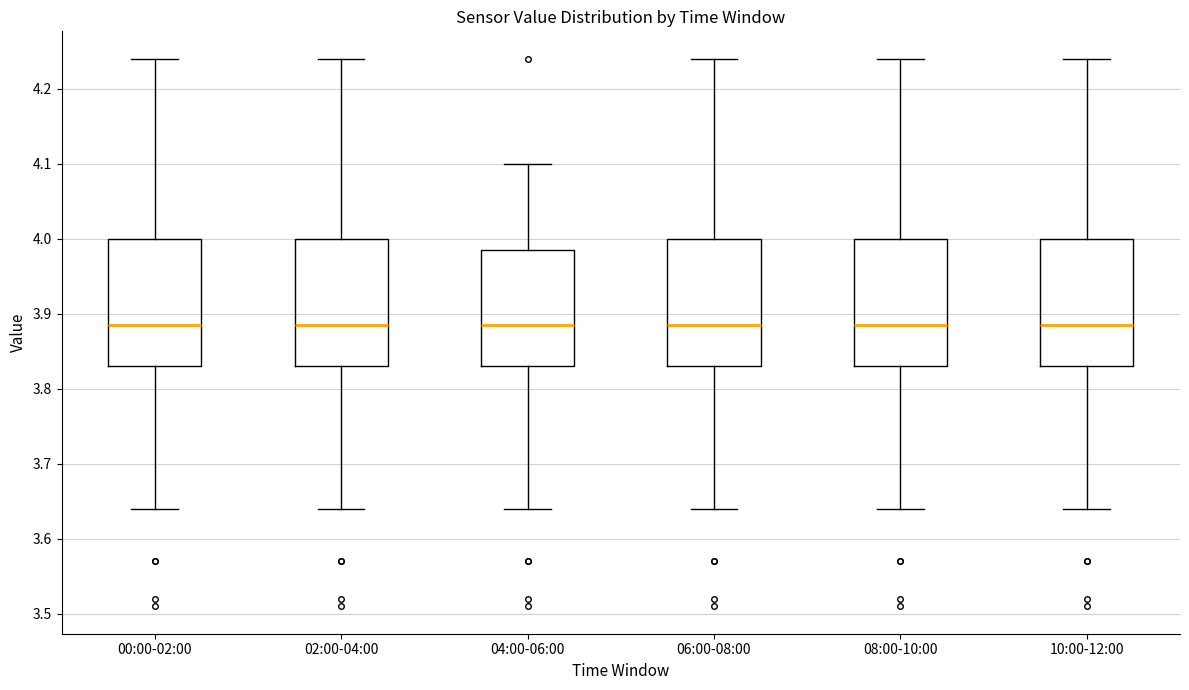

Reading left to right, read every box against the y-axis: the position of its median line, the range the box covers, and the ends of its whiskers. The values are not printed on the chart, so give them approximately, as read against the axis.

00:00-02:00: median 3.89, box 3.83 to 4.00, whiskers 3.64 to 4.24
02:00-04:00: median 3.89, box 3.83 to 4.00, whiskers 3.64 to 4.24
04:00-06:00: median 3.89, box 3.83 to 3.99, whiskers 3.64 to 4.10
06:00-08:00: median 3.89, box 3.83 to 4.00, whiskers 3.64 to 4.24
08:00-10:00: median 3.89, box 3.83 to 4.00, whiskers 3.64 to 4.24
10:00-12:00: median 3.89, box 3.83 to 4.00, whiskers 3.64 to 4.24